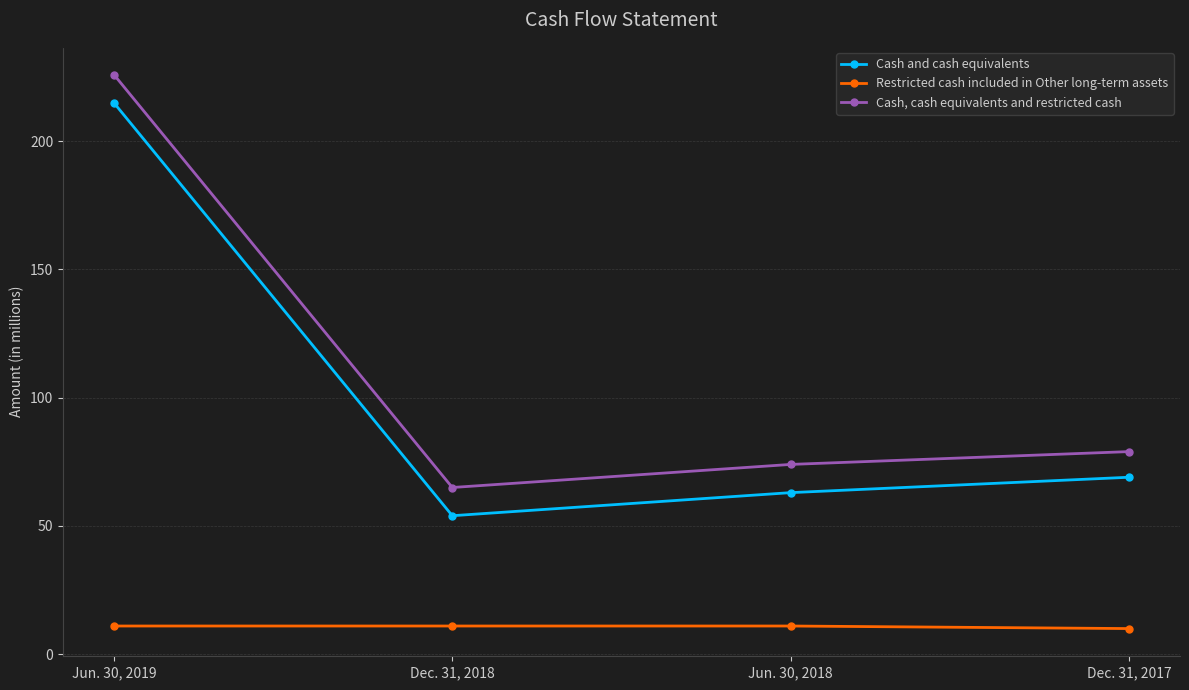

What is the difference between the maximum and second lowest values in the Cash and cash equivalents series?

152